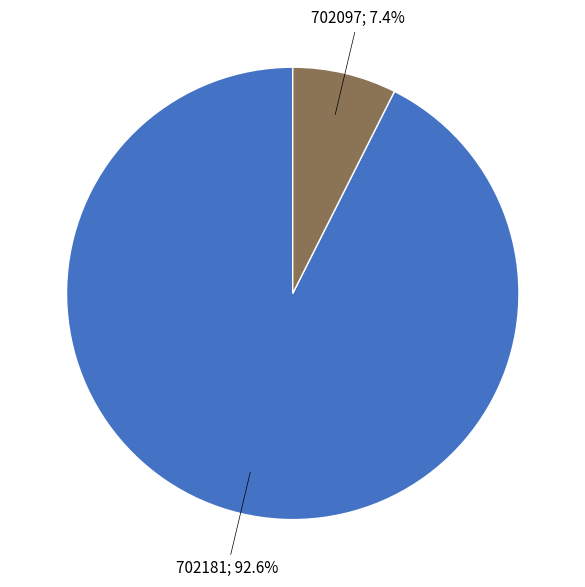

Is there any slice that represents more than half of the pie?

Yes